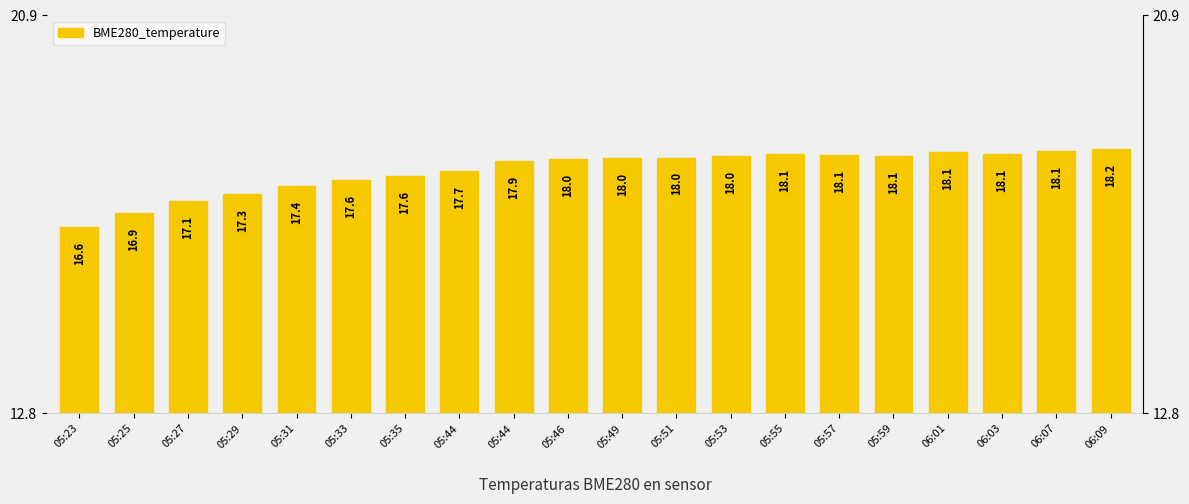

What is the maximum value shown in the chart?

18.2